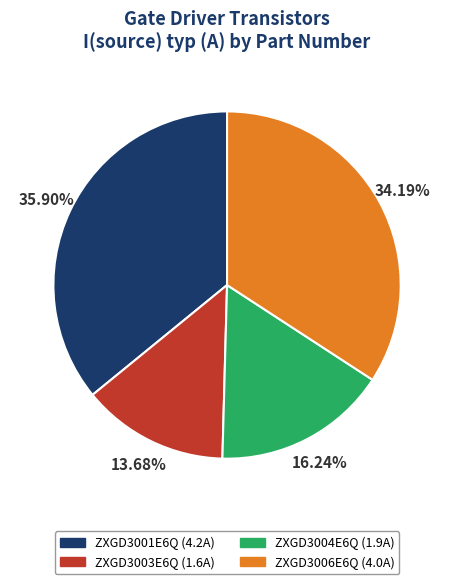

Combined, do ZXGD3006E6Q and ZXGD3003E6Q account for over 50%?

No